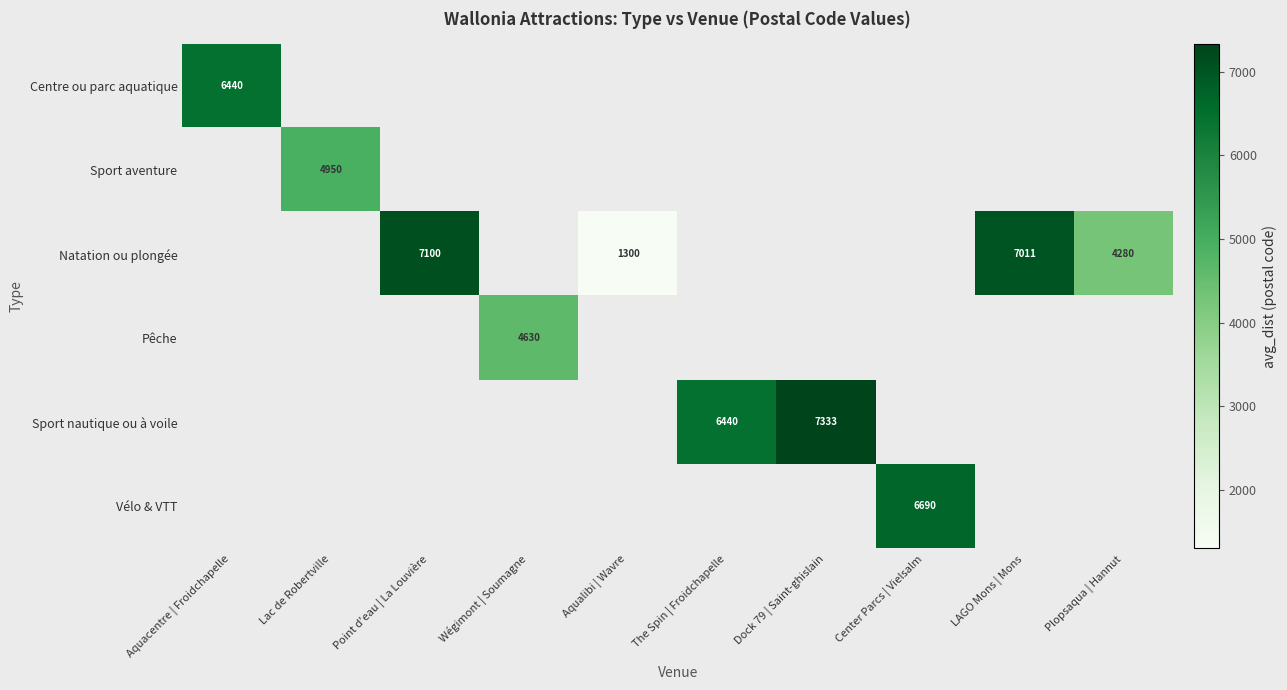

At how many categories does at least one series exceed 2749?

9